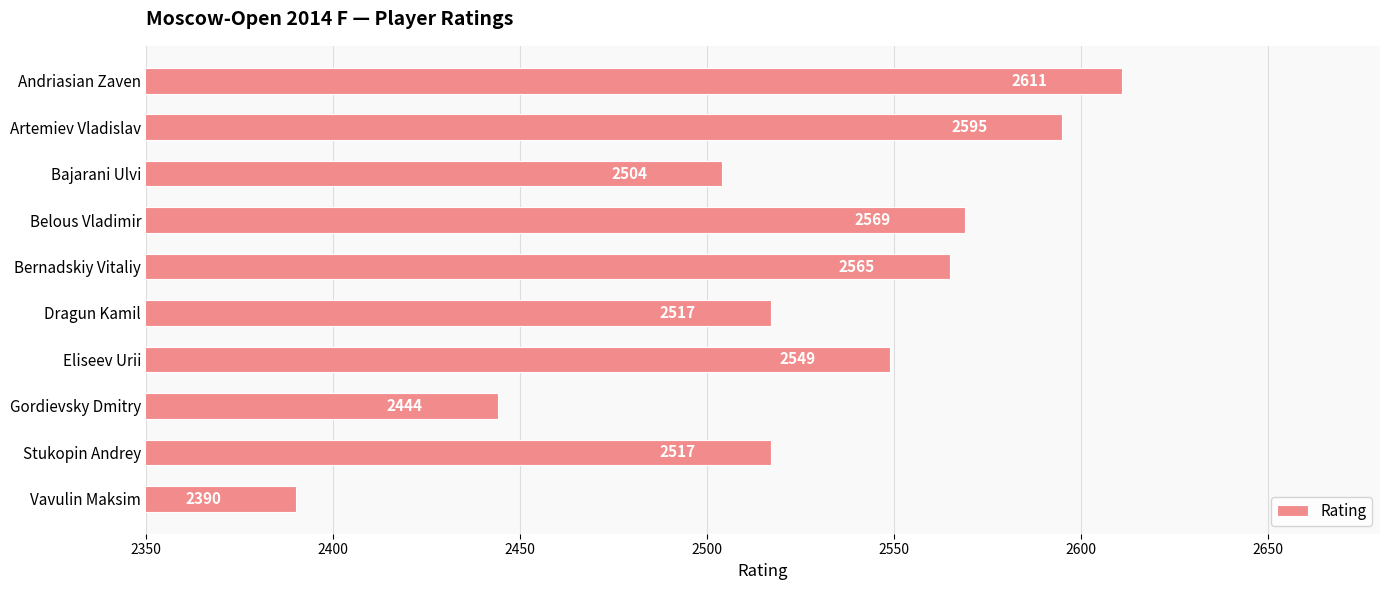

What is the label of the 5th bar from the bottom?

Dragun Kamil